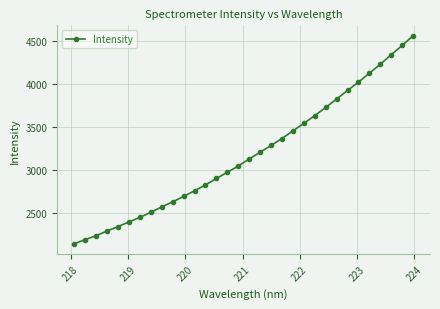

Does the chart display data point markers on the line(s)?

Yes